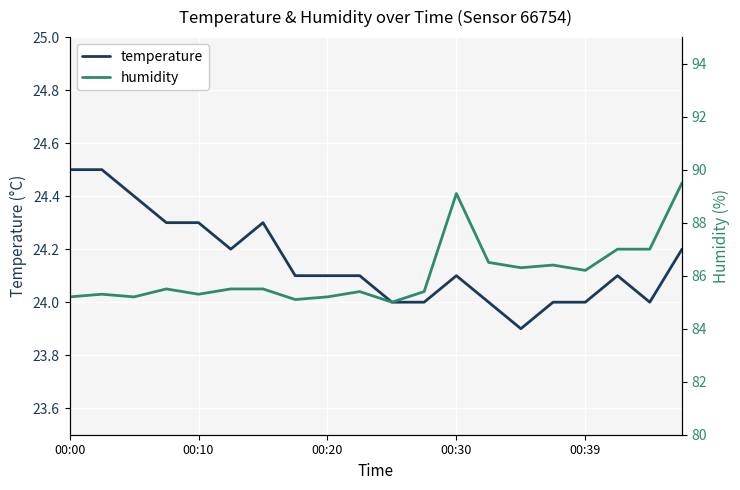

Rank the series by their maximum value, from highest to lowest.

humidity, temperature